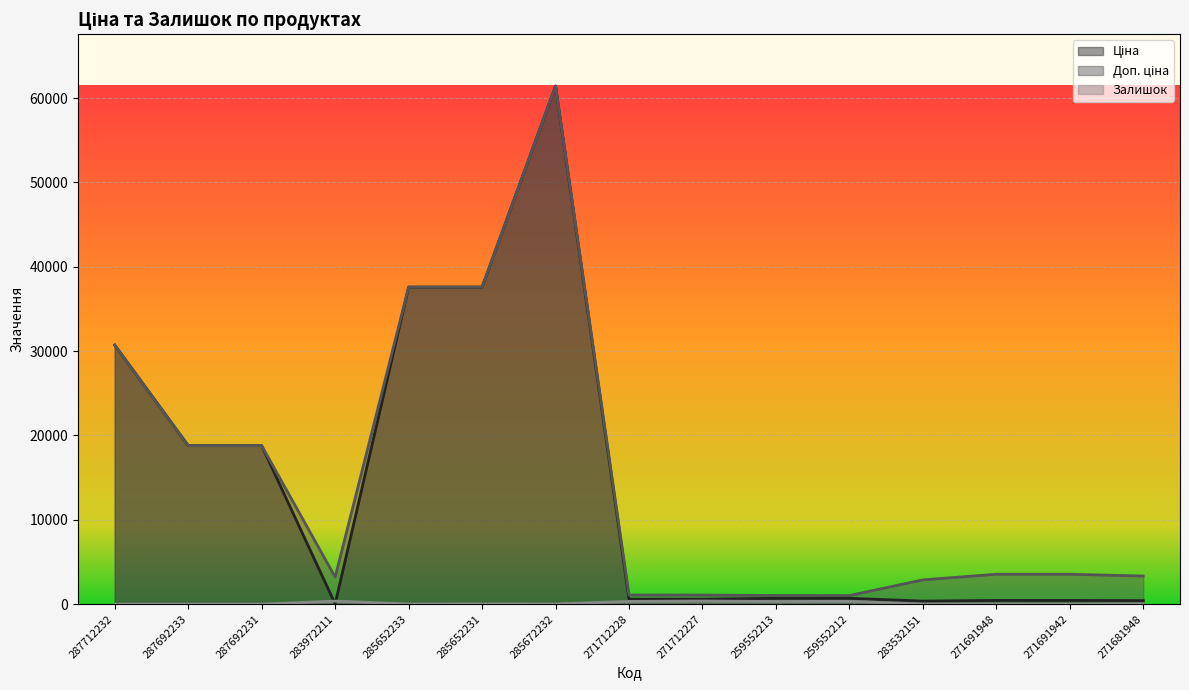

Is the value of Залишок at 285672232 greater than the value of Ціна at 287692231?

No